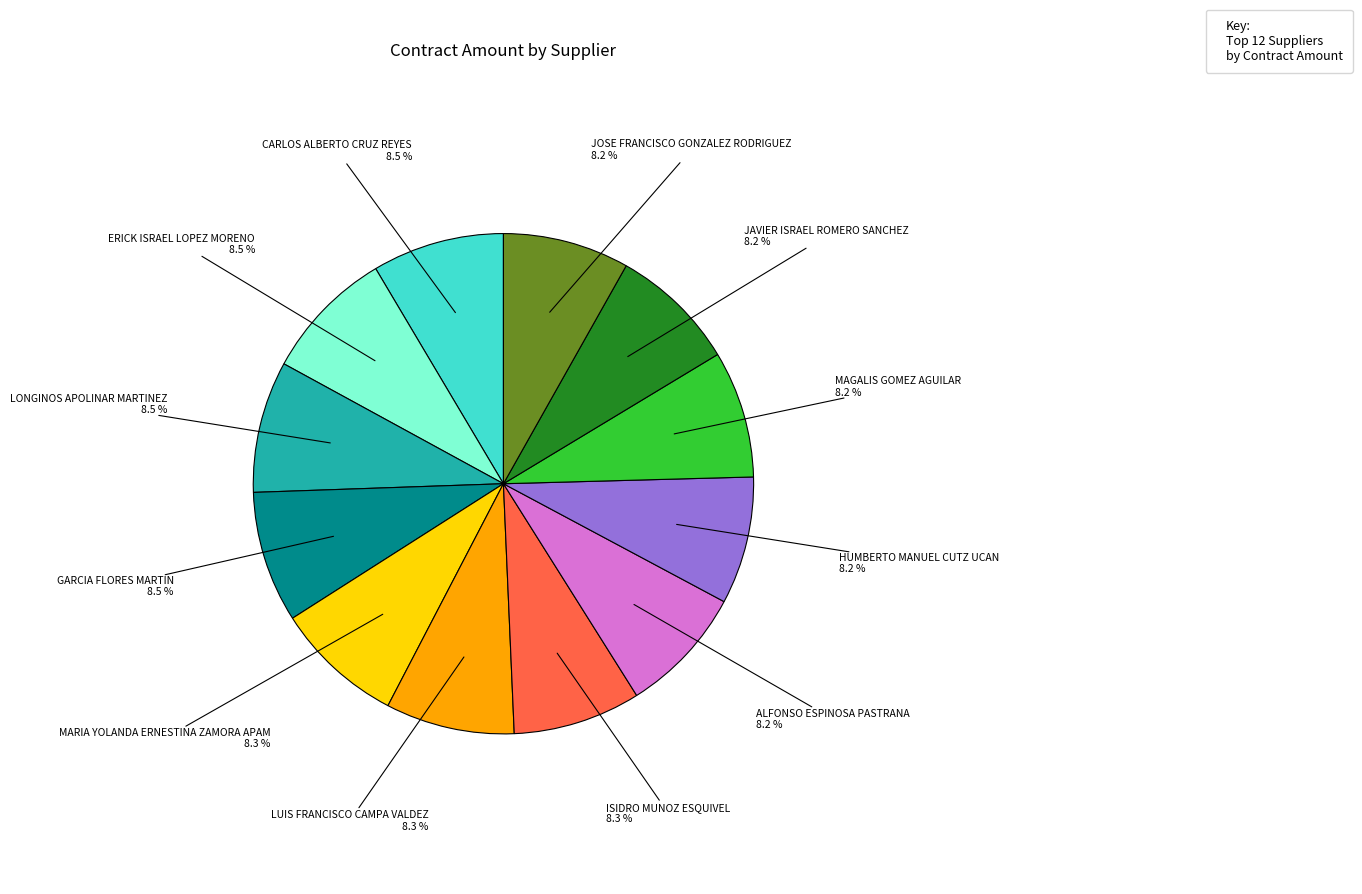

Is there a majority slice in this chart?

No